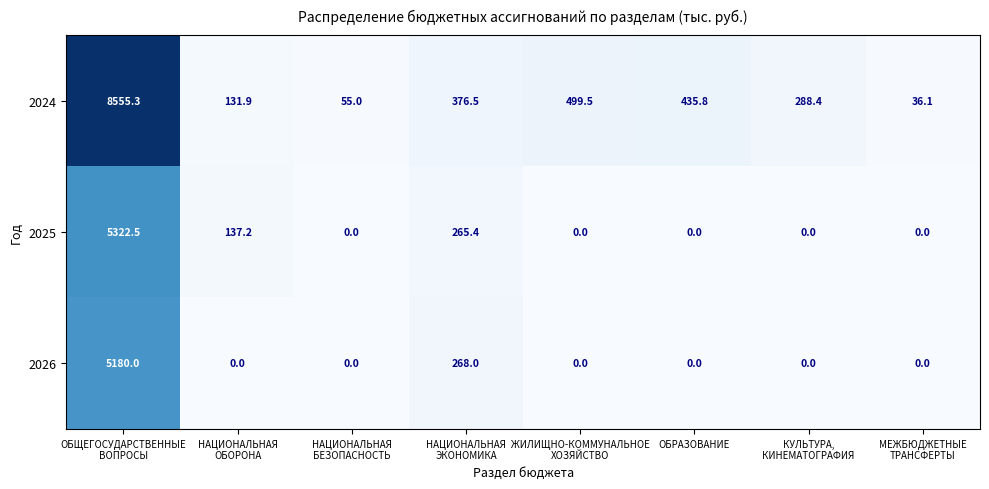

Reading right to left, list all the values displayed in this chart.

2024: 36.1	288.4	435.8	499.5	376.5	55.0	131.9	8555.3
2025: 0.0	0.0	0.0	0.0	265.4	0.0	137.2	5322.5
2026: 0.0	0.0	0.0	0.0	268.0	0.0	0.0	5180.0